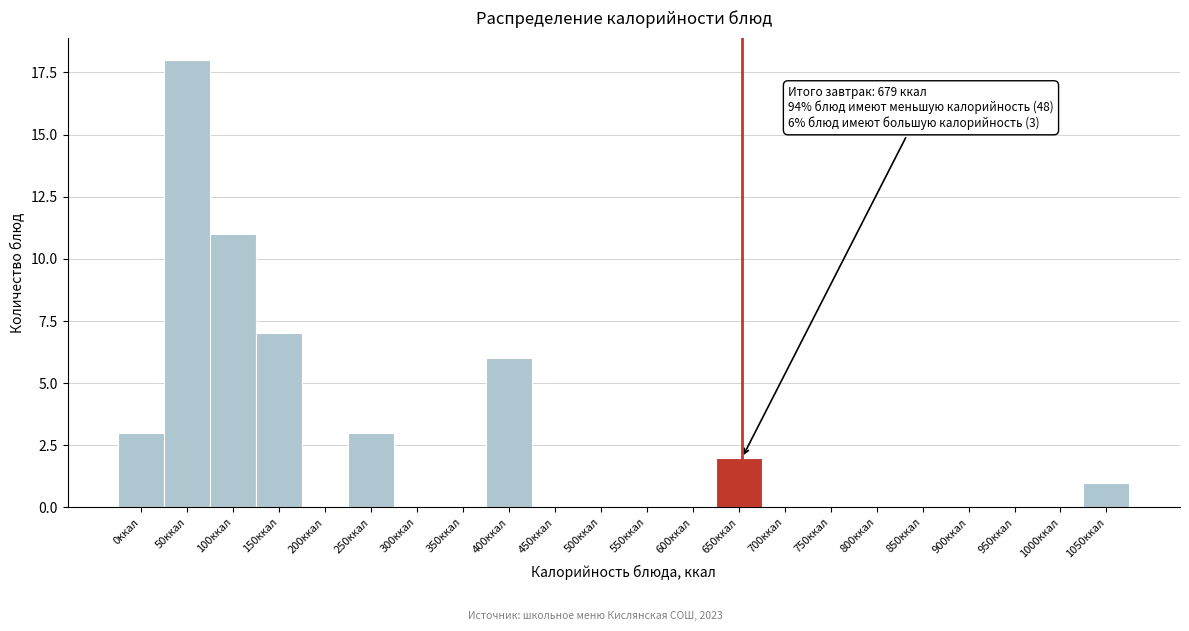

Reading right to left, extract all data points from this chart.

1050ккал=1	1000ккал=0	950ккал=0	900ккал=0	850ккал=0	800ккал=0	750ккал=0	700ккал=0	650ккал=2	600ккал=0	550ккал=0	500ккал=0	450ккал=0	400ккал=6	350ккал=0	300ккал=0	250ккал=3	200ккал=0	150ккал=7	100ккал=11	50ккал=18	0ккал=3